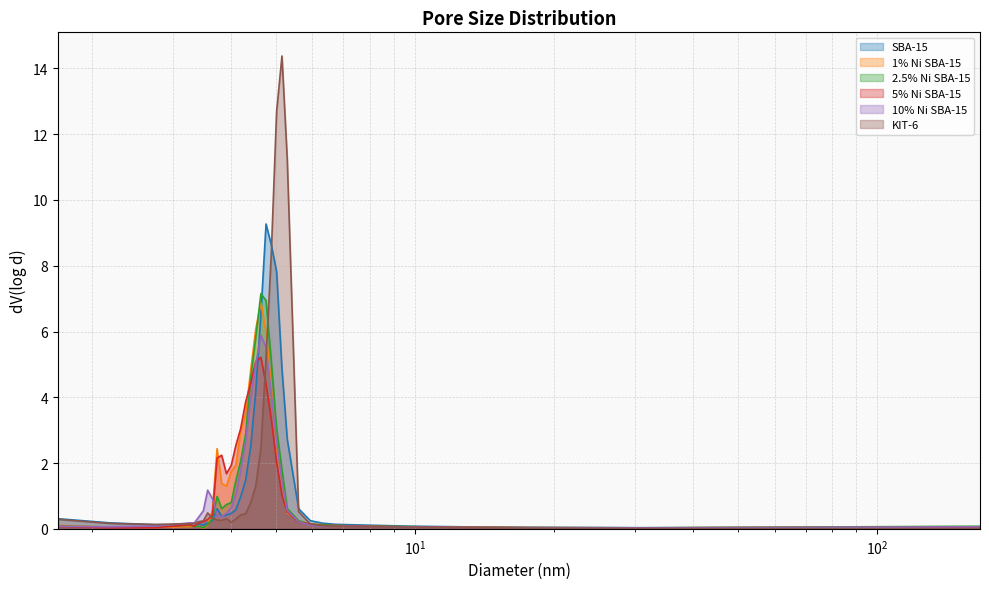

Which series has the largest range (max minus min)?

KIT-6